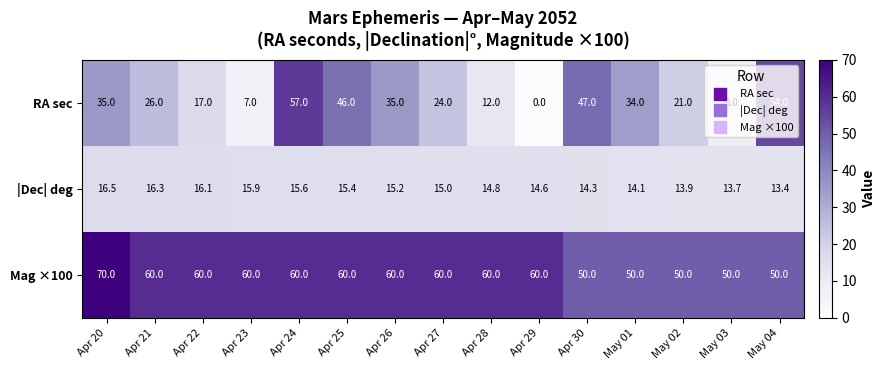

What is the difference between the highest and lowest values at May 04?

40.6